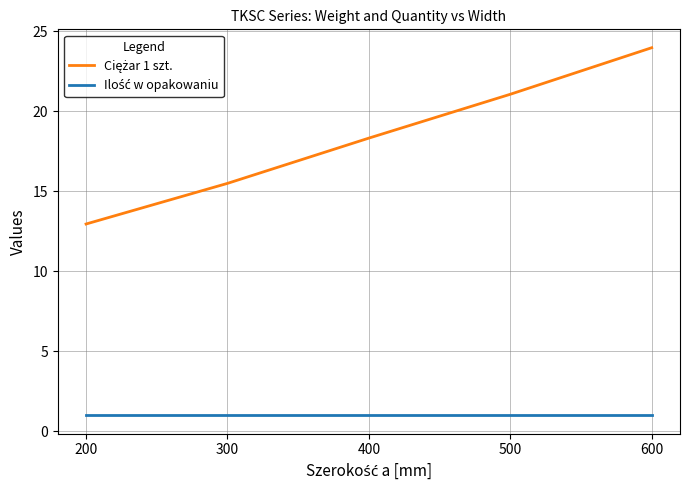

Which category has the highest value across all series?

600